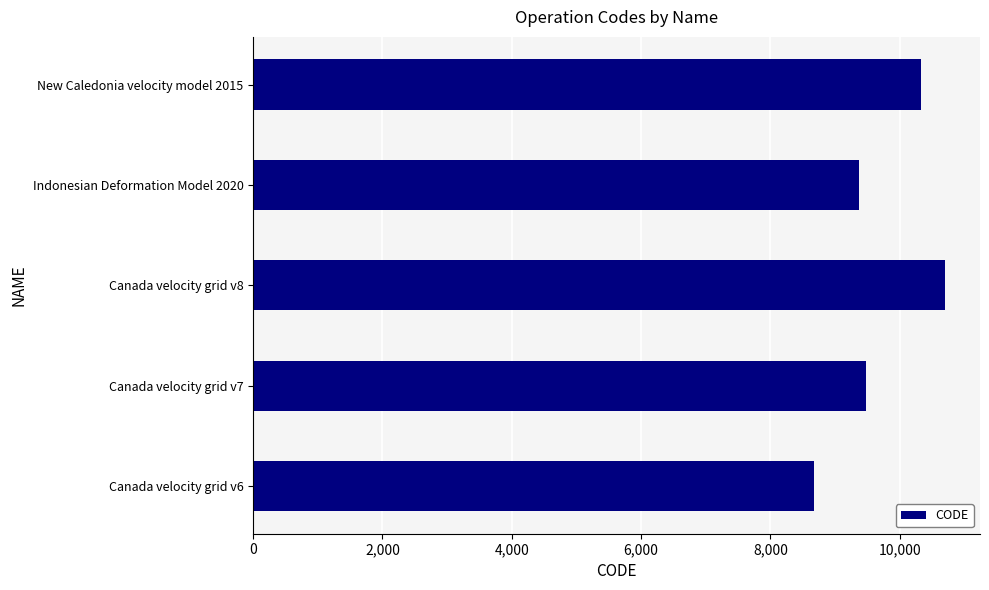

True or false: the data shows 14204 at New Caledonia velocity model 2015.

False